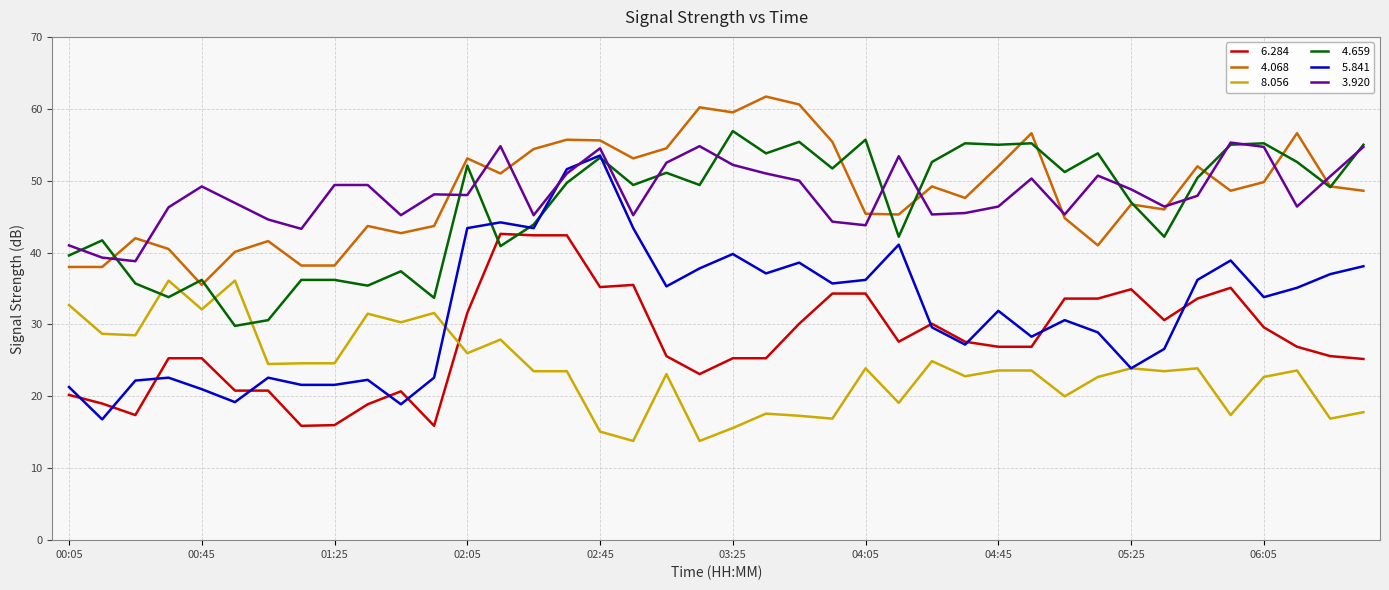

What is the smallest value displayed?

13.8